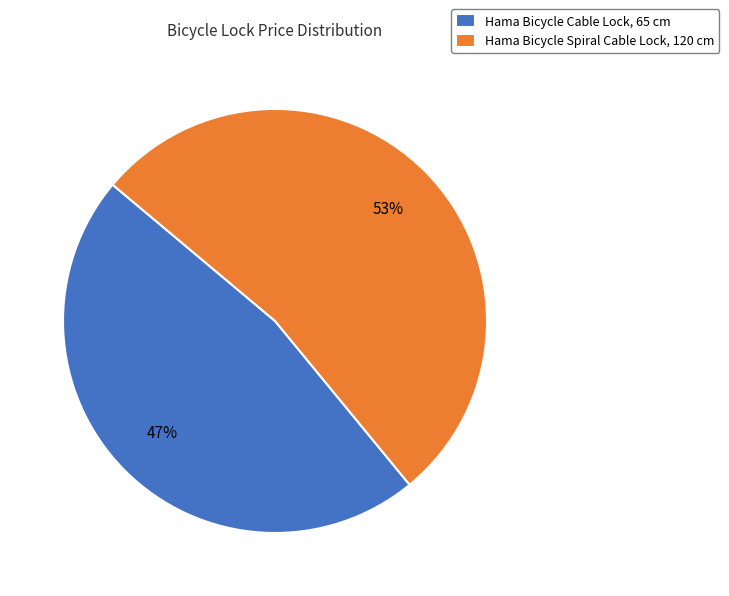

Which slice is the largest?

Hama Bicycle Spiral Cable Lock, 120 cm